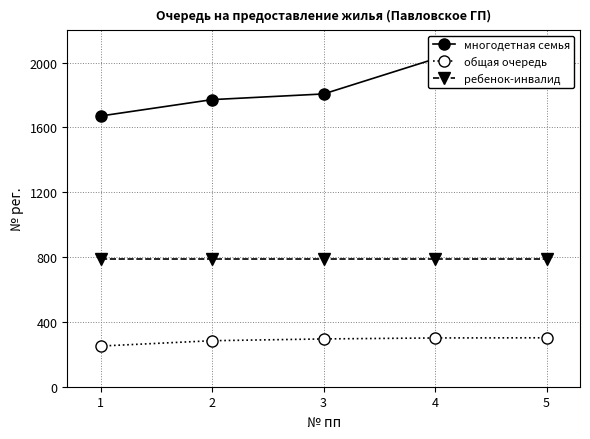

True or false: ребенок-инвалид and многодетная семья cross at least once.

False